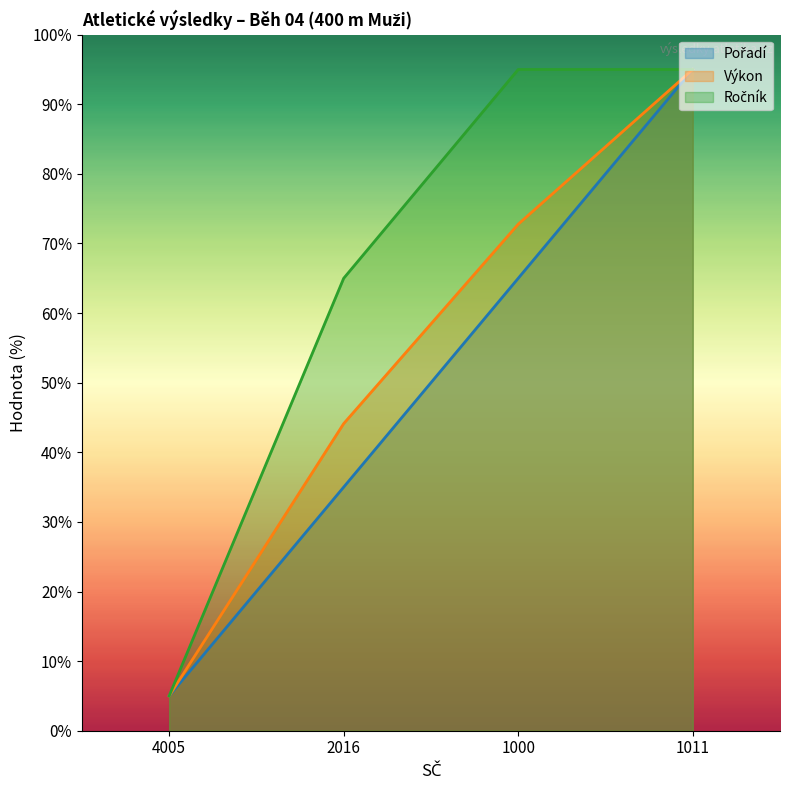

Rank the series by their maximum value, from highest to lowest.

Pořadí, Výkon, Ročník